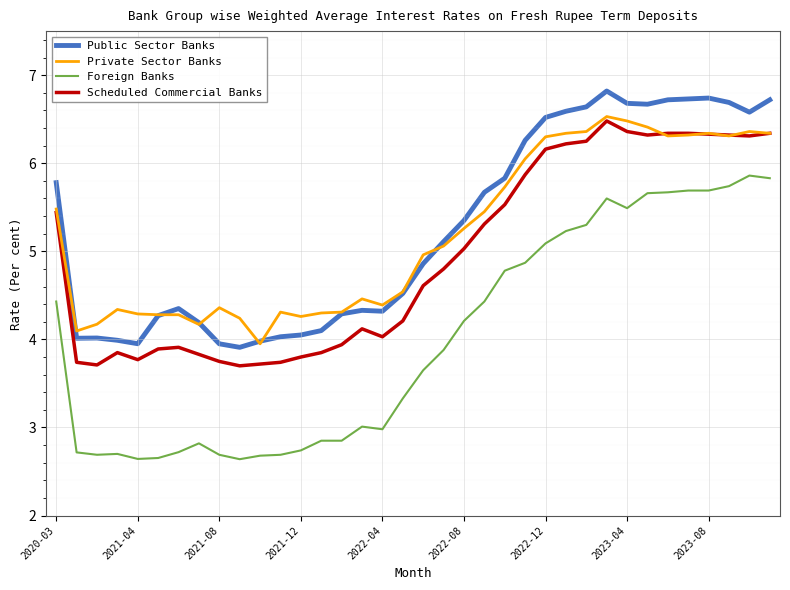

True or false: Scheduled Commercial Banks and Foreign Banks intersect in this chart.

False